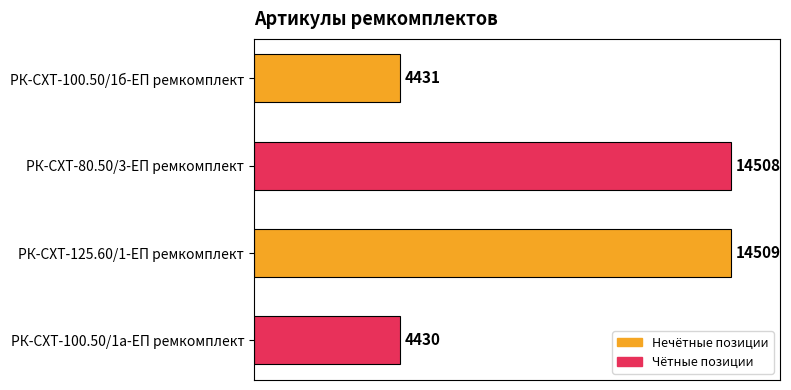

How many bars are there in total?

4